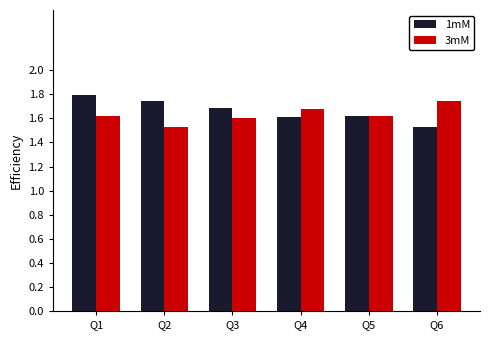

At Q1, list the series in order from smallest to largest.

3mM, 1mM